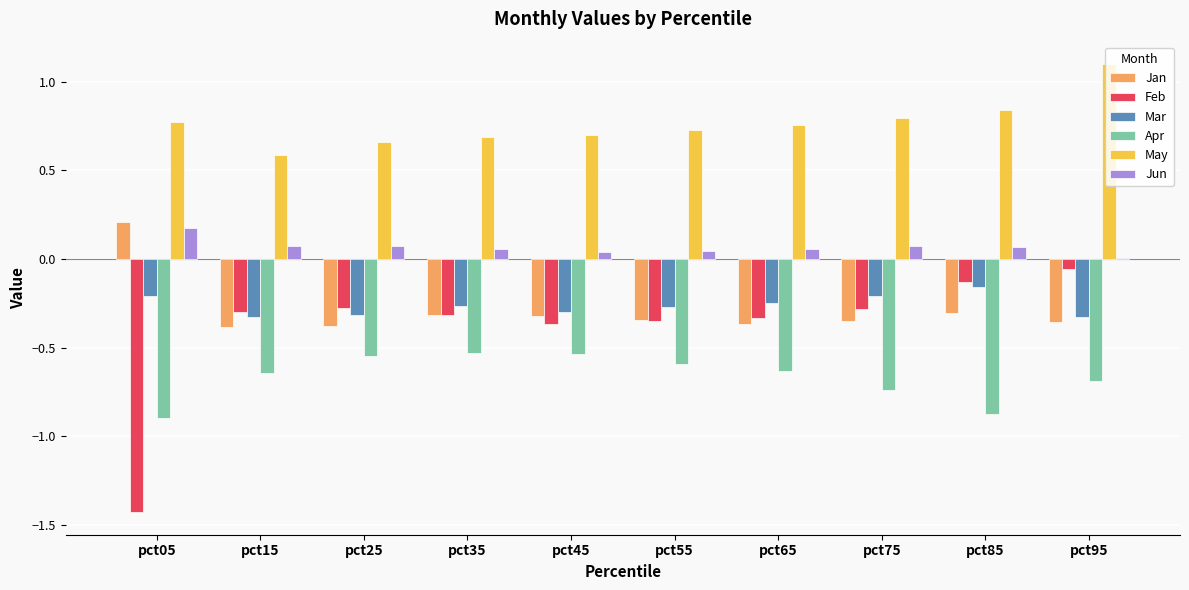

What is the sum of the Apr values at pct85 and pct95?

-1.6